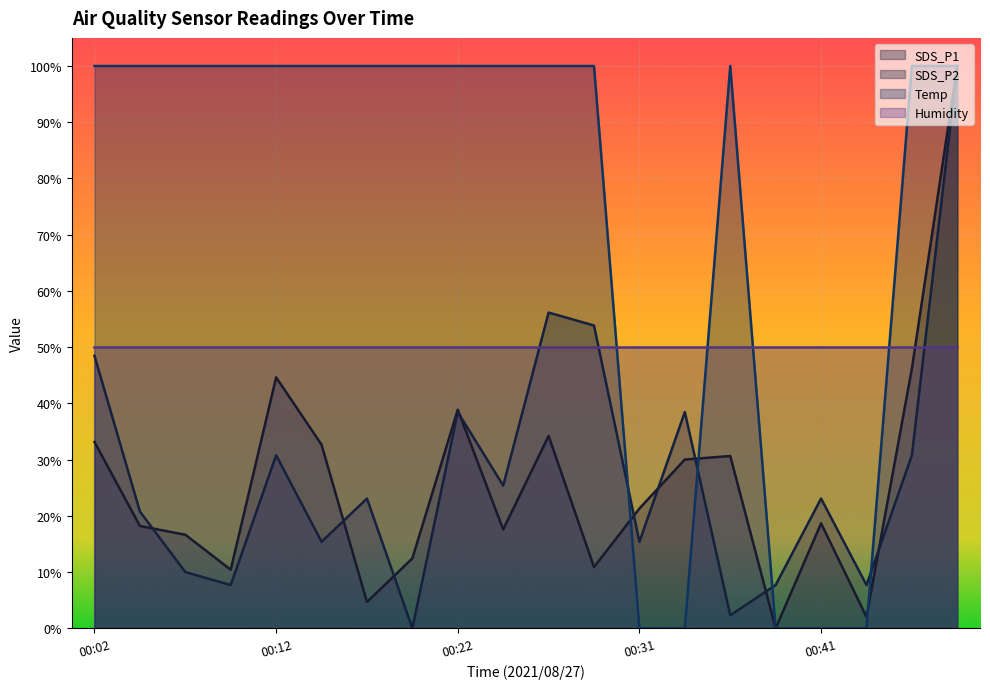

What is the value of the Temp point at the 4th from the left?

100.0